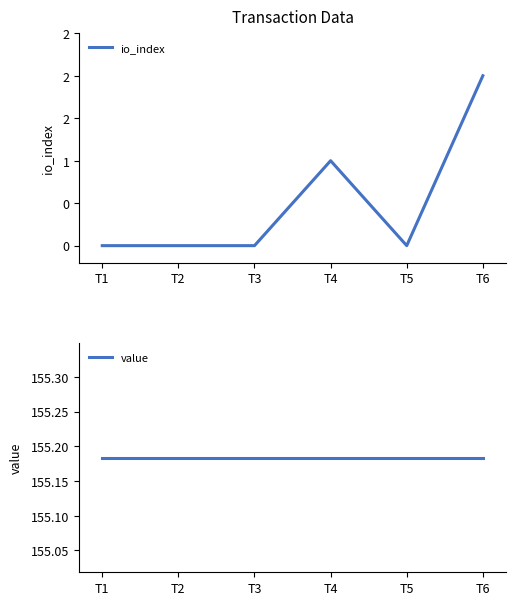

Reading right to left, list all the values displayed in this chart.

io_index: T6=2.0	T5=0.0	T4=1.0	T3=0.0	T2=0.0	T1=0.0
value: T6=155.2	T5=155.2	T4=155.2	T3=155.2	T2=155.2	T1=155.2